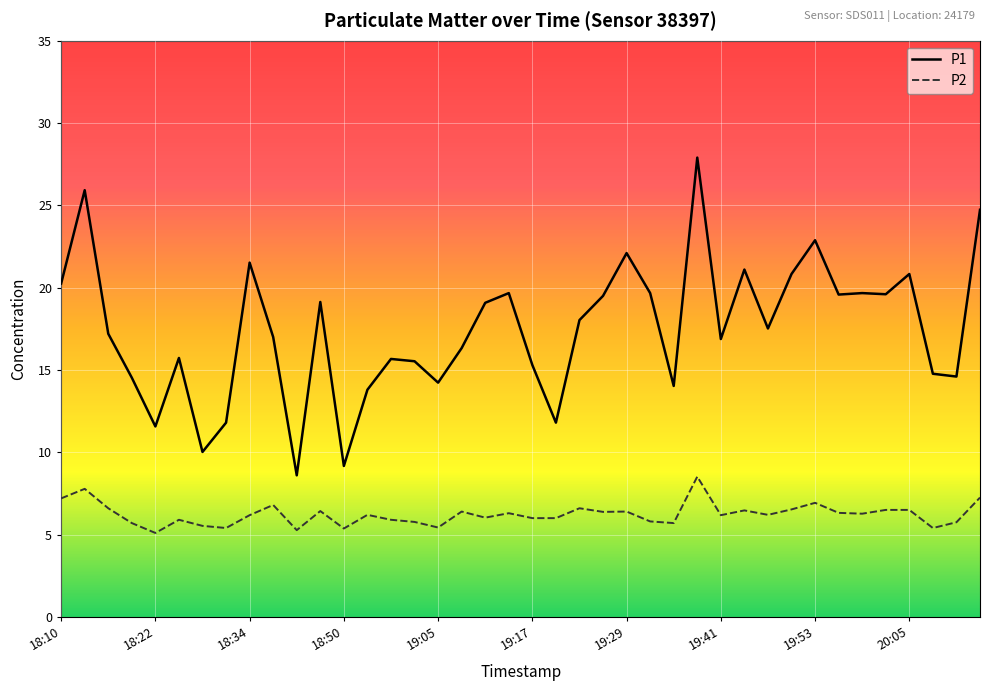

At how many categories does at least one series exceed 27?

1